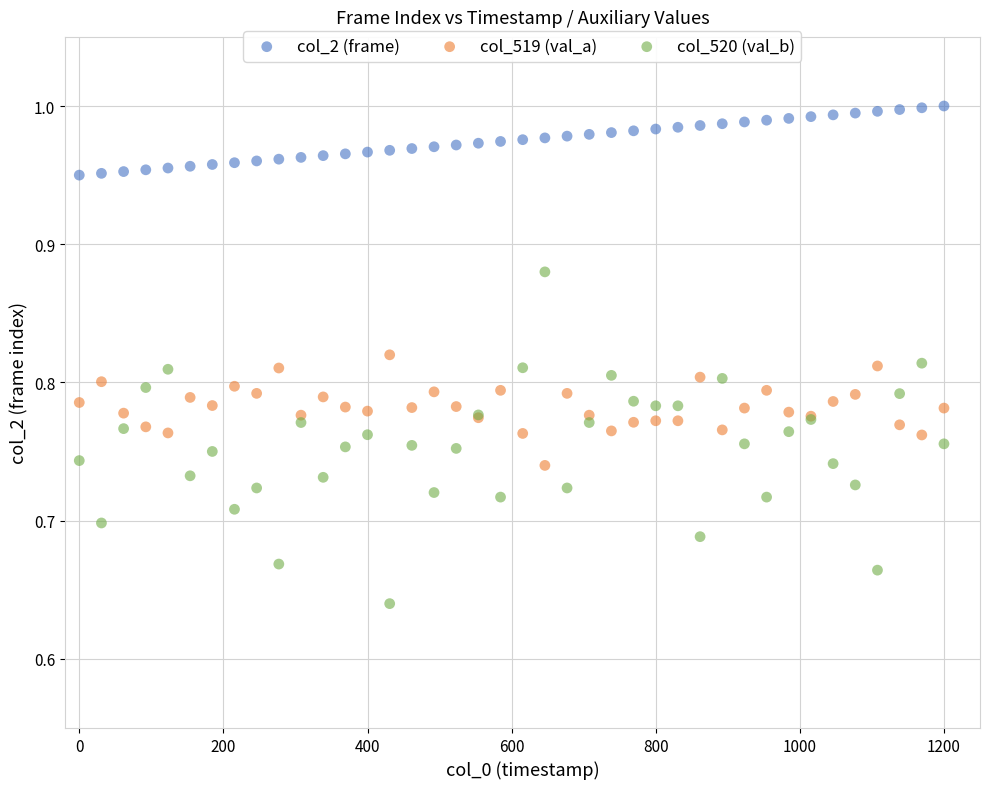

What are all the series names shown in the legend?

col_2 (frame), col_519 (val_a), col_520 (val_b)